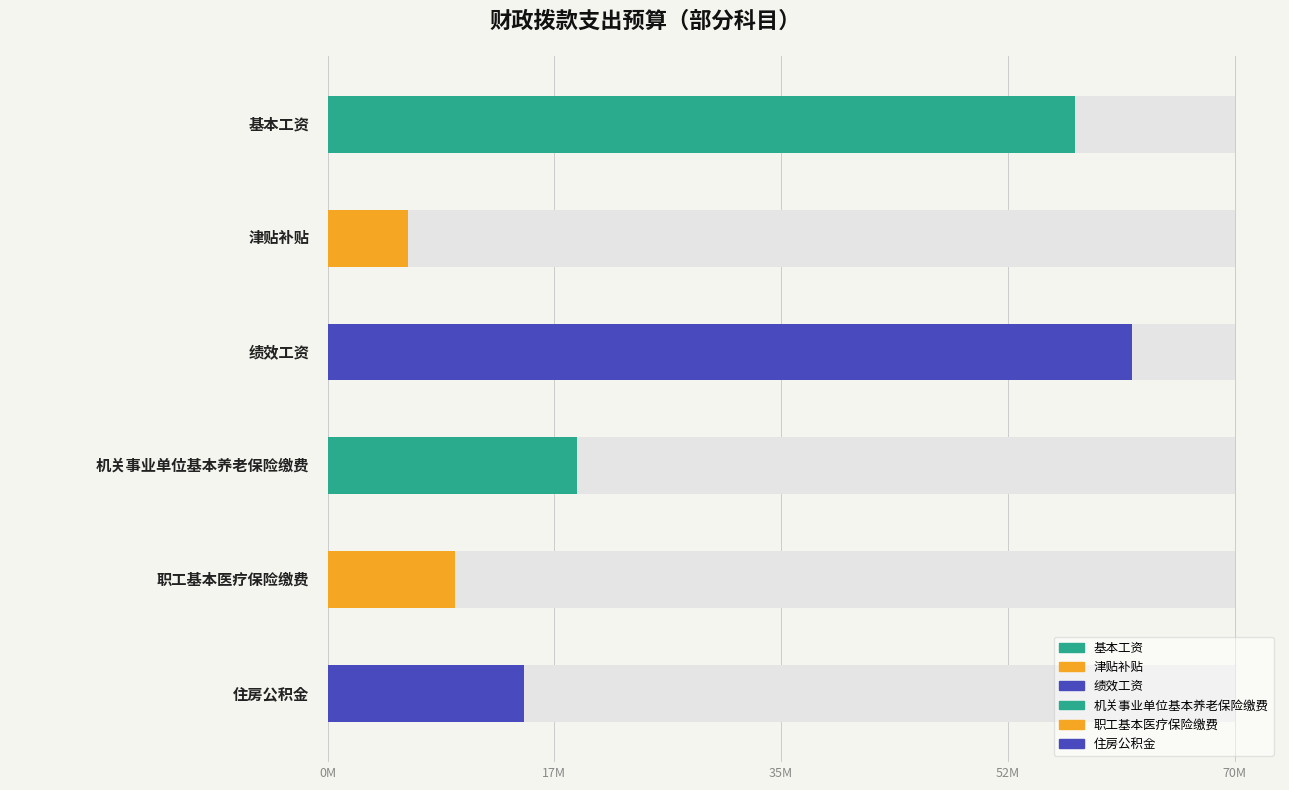

What is the value of the 2nd bar from the left?

6219934.6